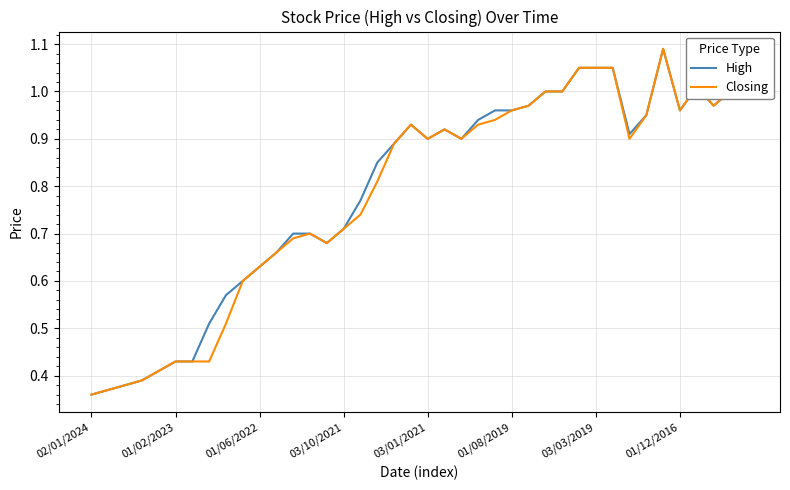

How many series are shown in this chart?

2